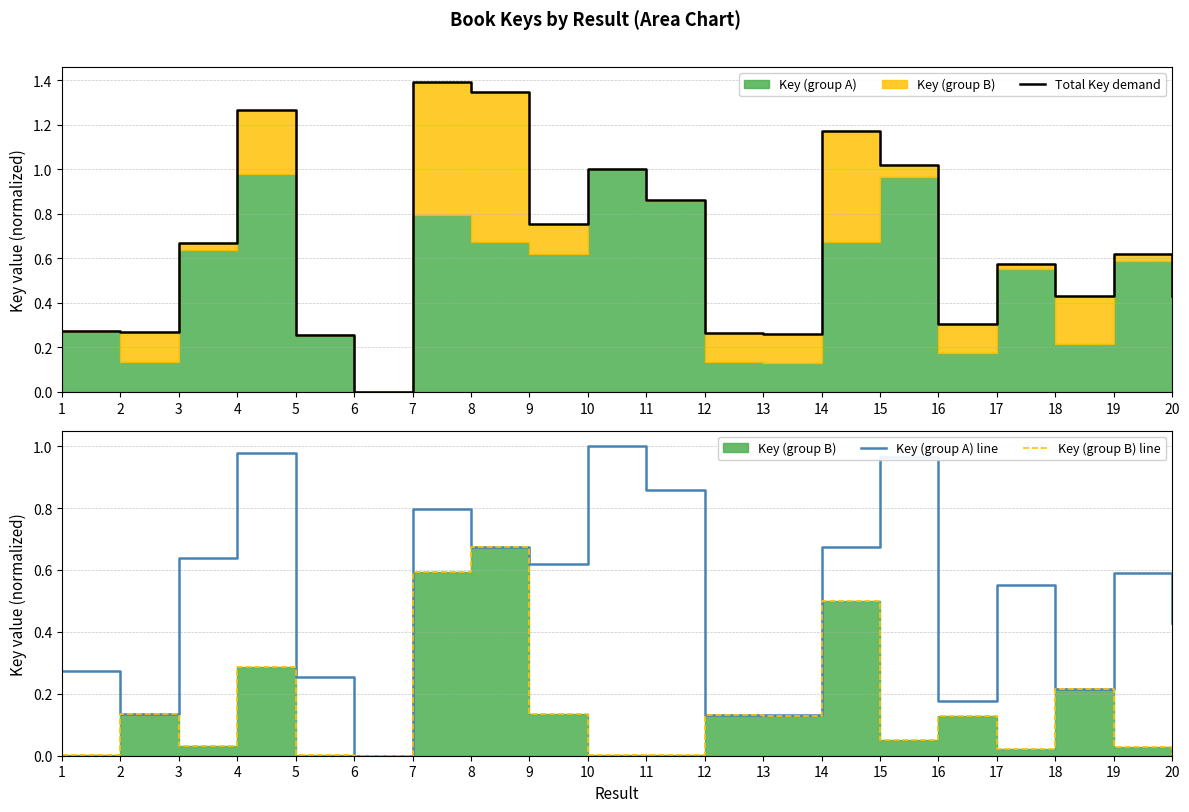

What is the difference between the highest and lowest values at 14?

0.7